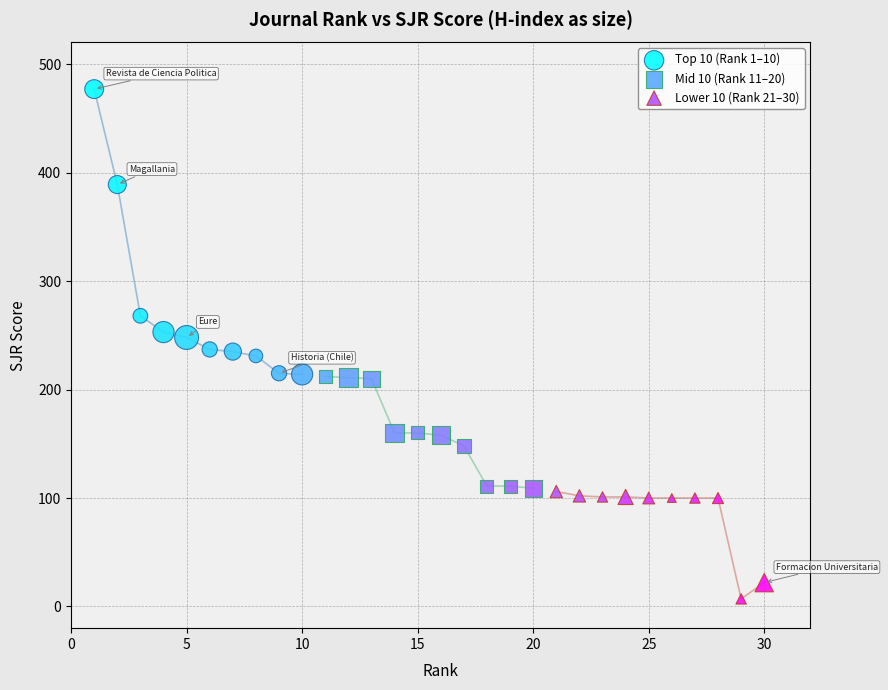

Which series contains the lowest Y value?

Lower 10 (Rank 21–30)